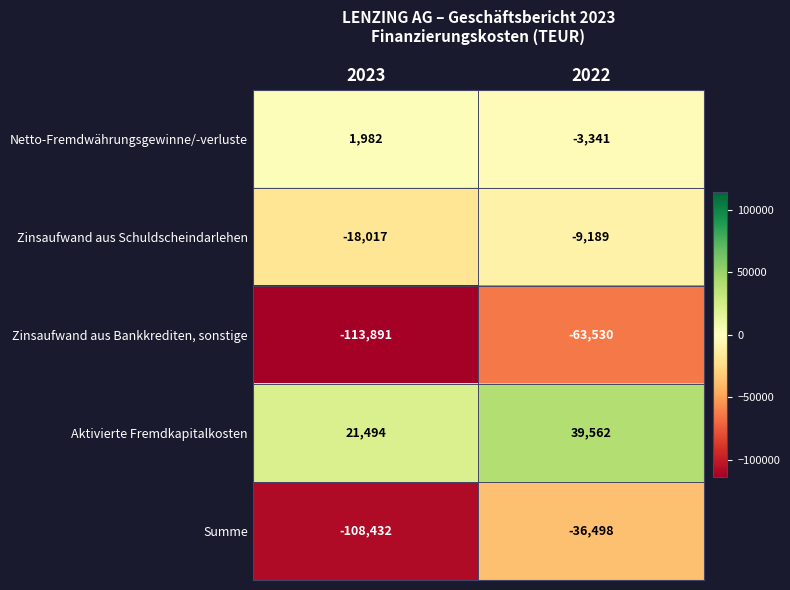

Count the number of data series in this chart.

5